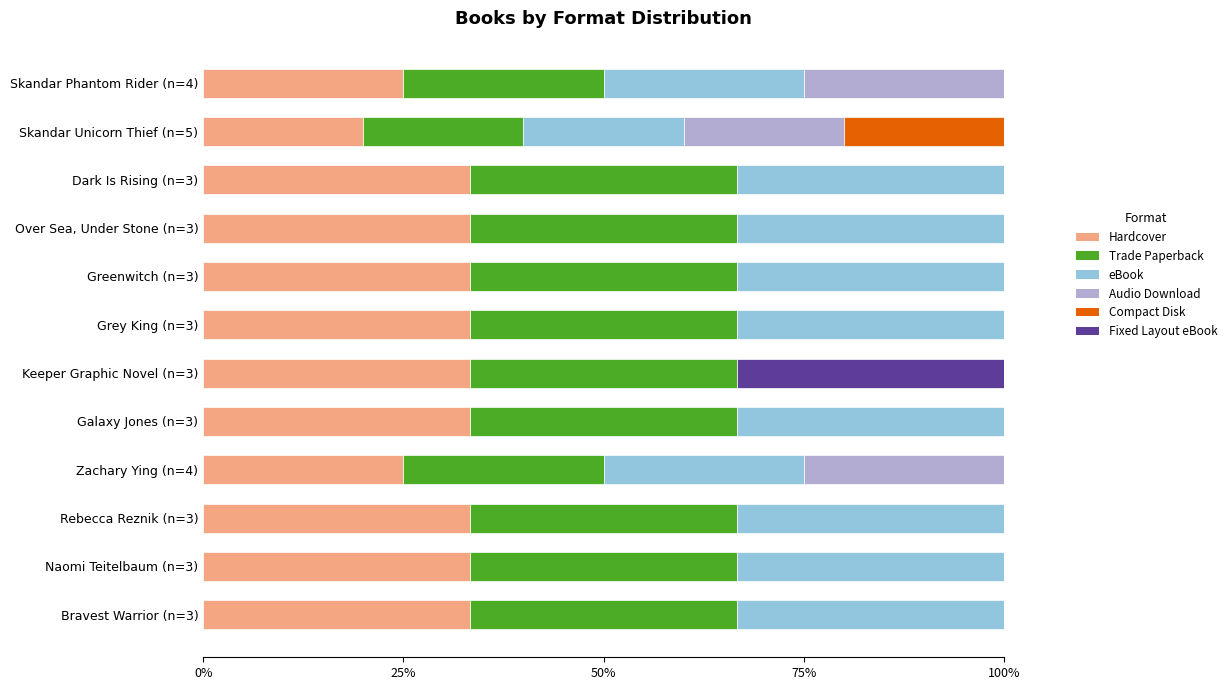

What is the total value across all series at Zachary Ying (n=4)?

100.0